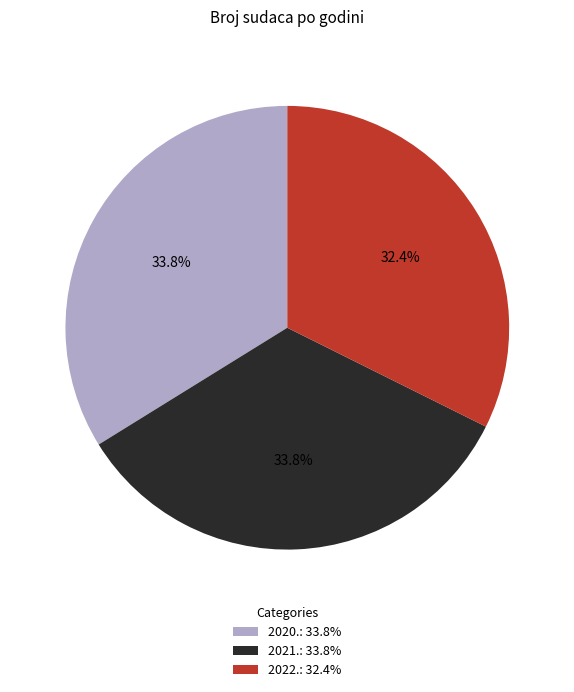

Combined, what portion of the pie is 2022. and 2020.?

66.2%